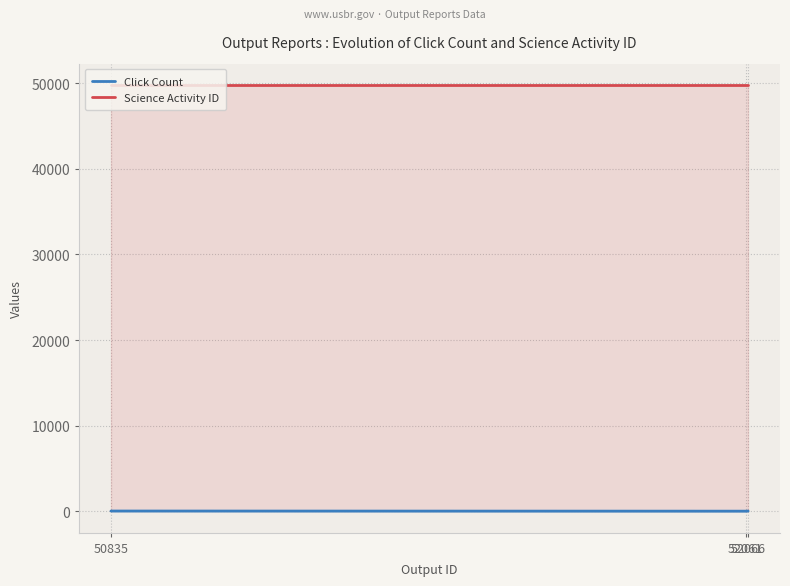

Which series has the largest range (max minus min)?

Click Count